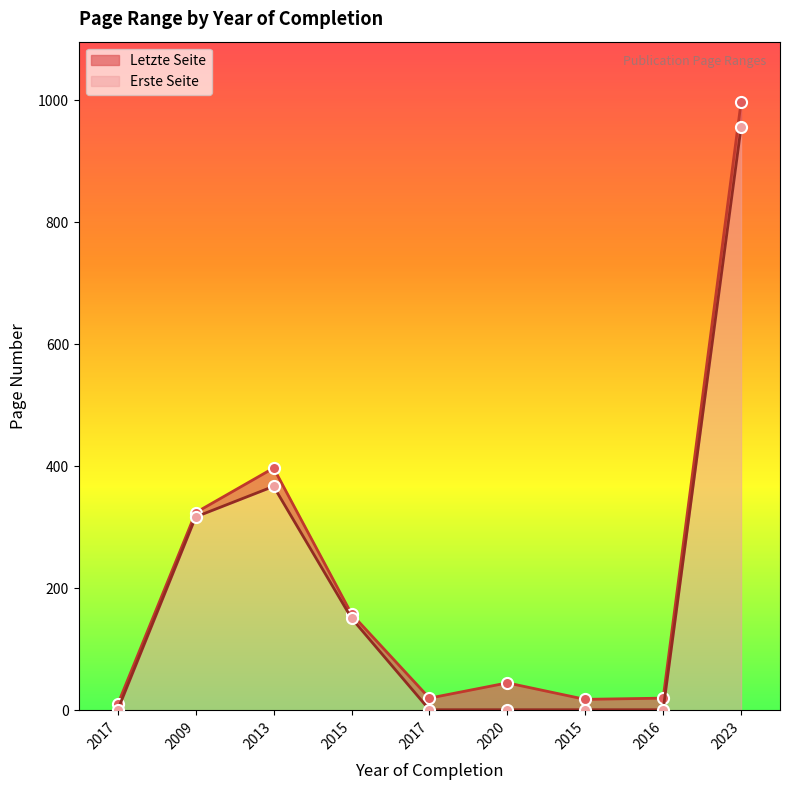

True or false: Erste Seite and Letzte Seite cross at least once.

False